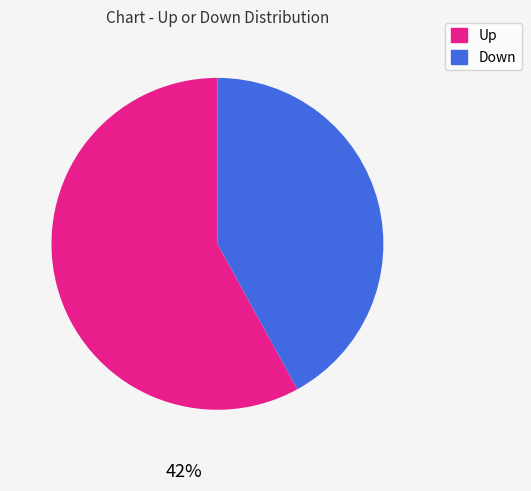

To the nearest percent, what is the average slice percentage?

50%